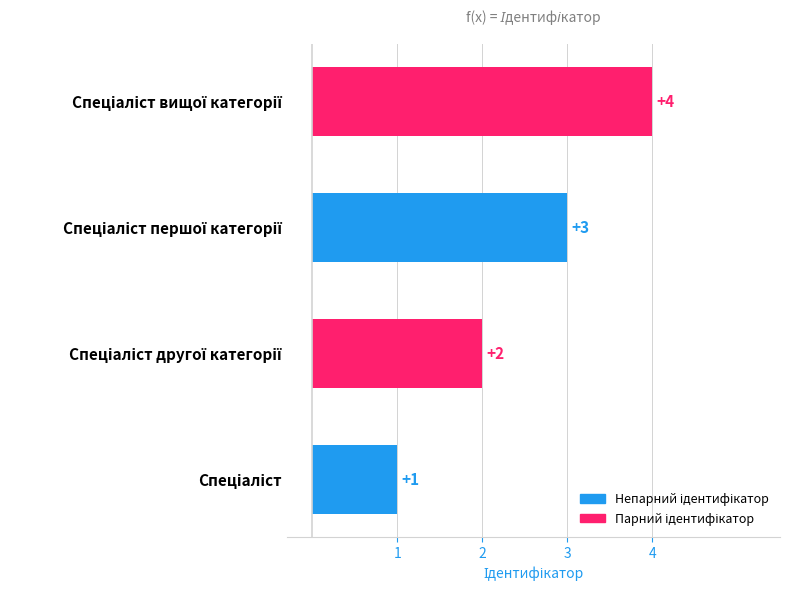

Count the values in the range 2 to 4.

3